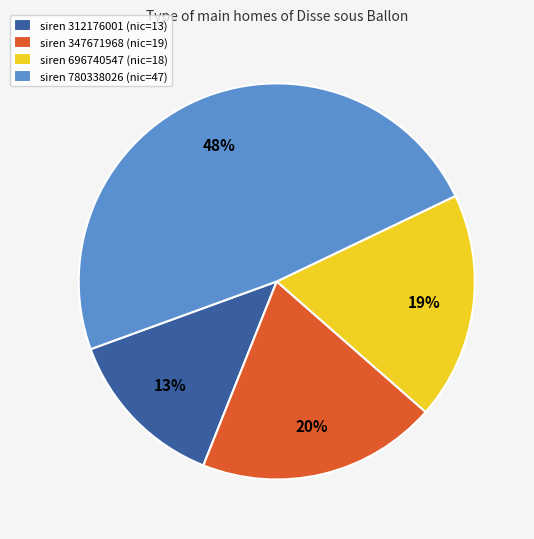

Is there any slice that represents more than half of the pie?

No